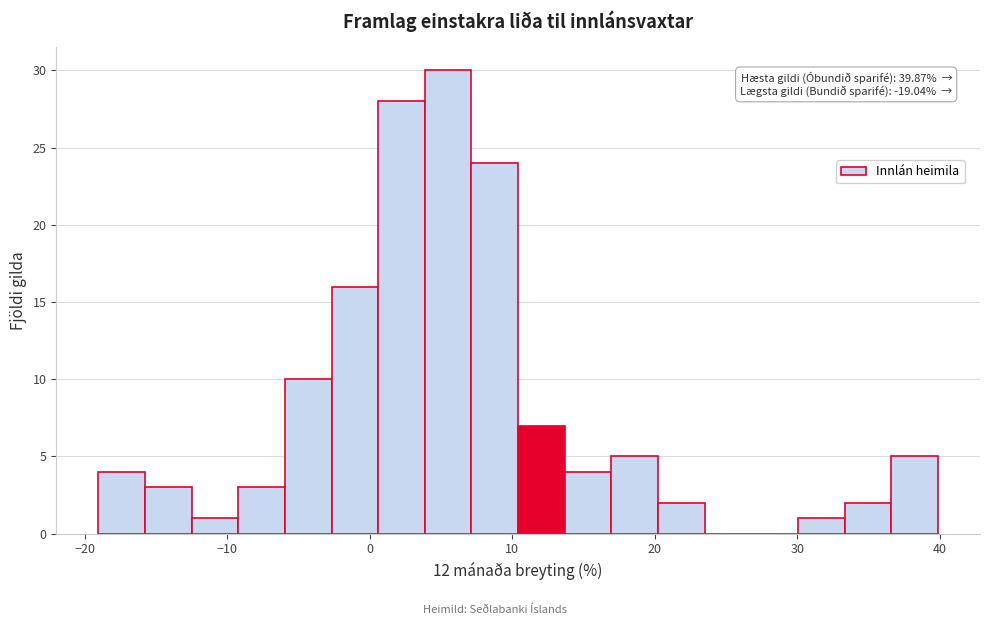

Read against the x-axis, roughly where is the centre of the tallest bar?

6